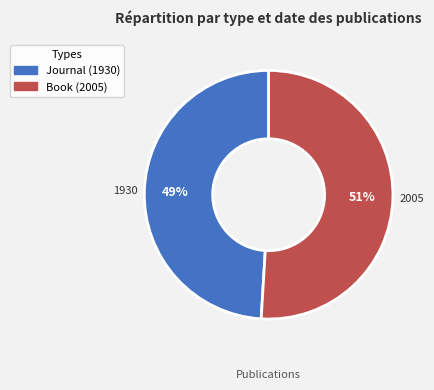

To the nearest percent, what is the average slice percentage?

50%